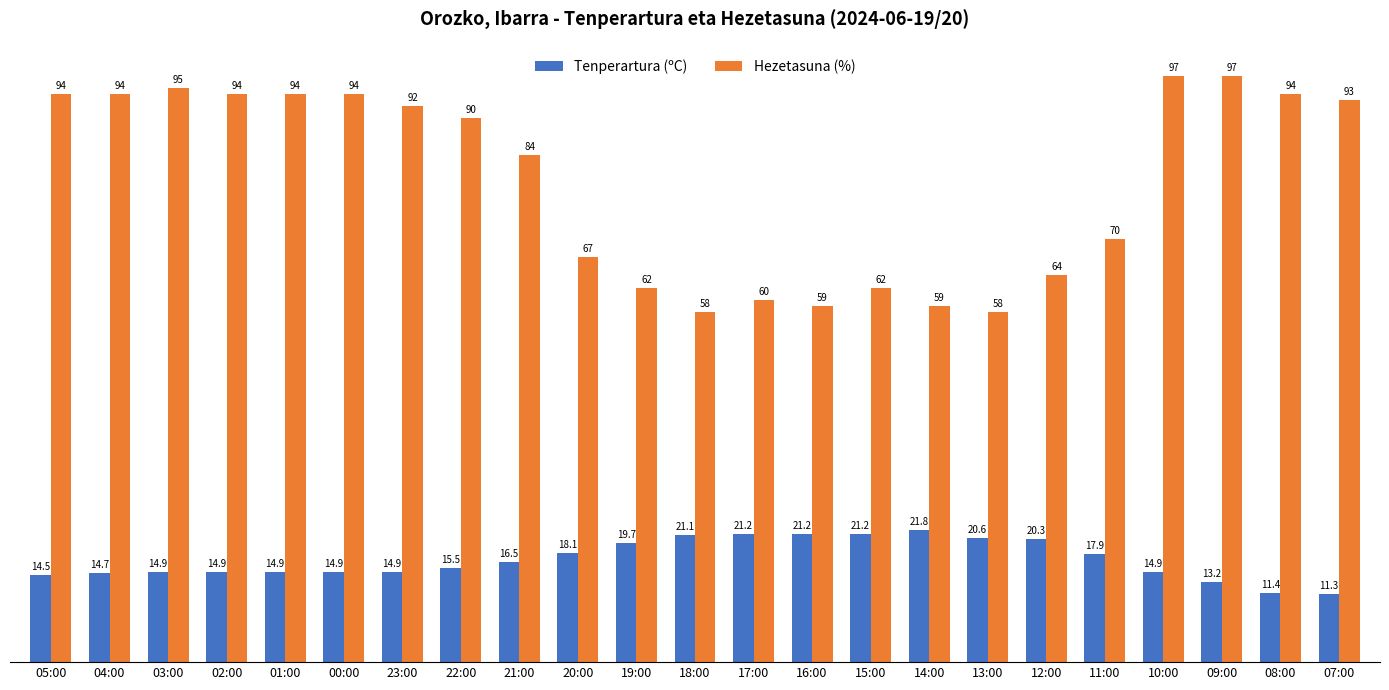

What is the greatest value displayed?

97.0